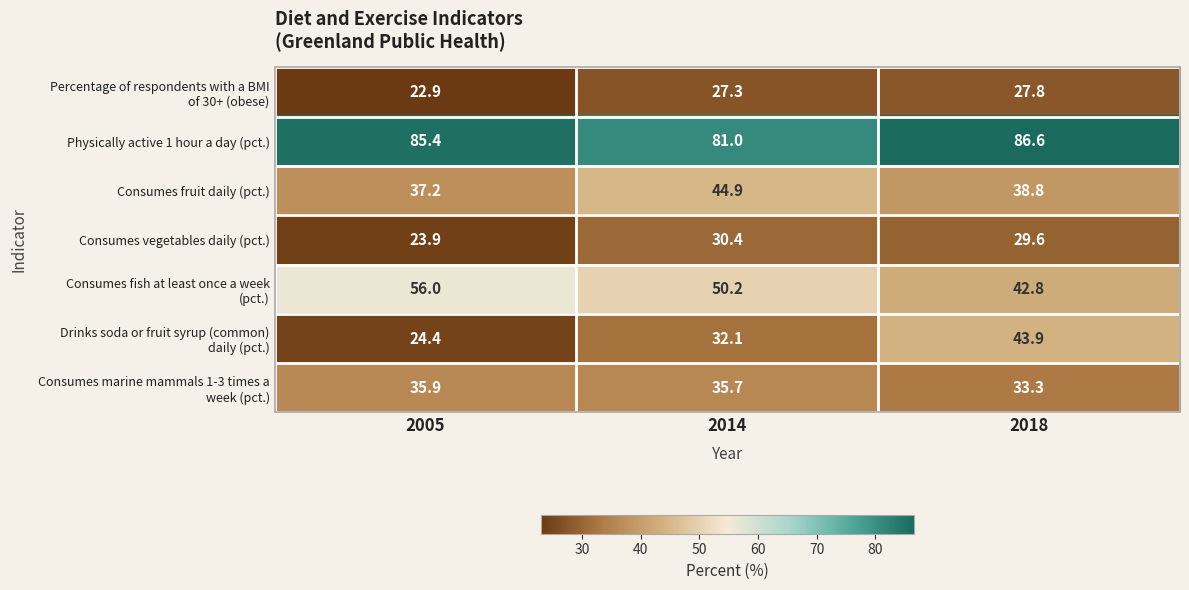

What is the difference between the highest and lowest values at 2018?

58.8